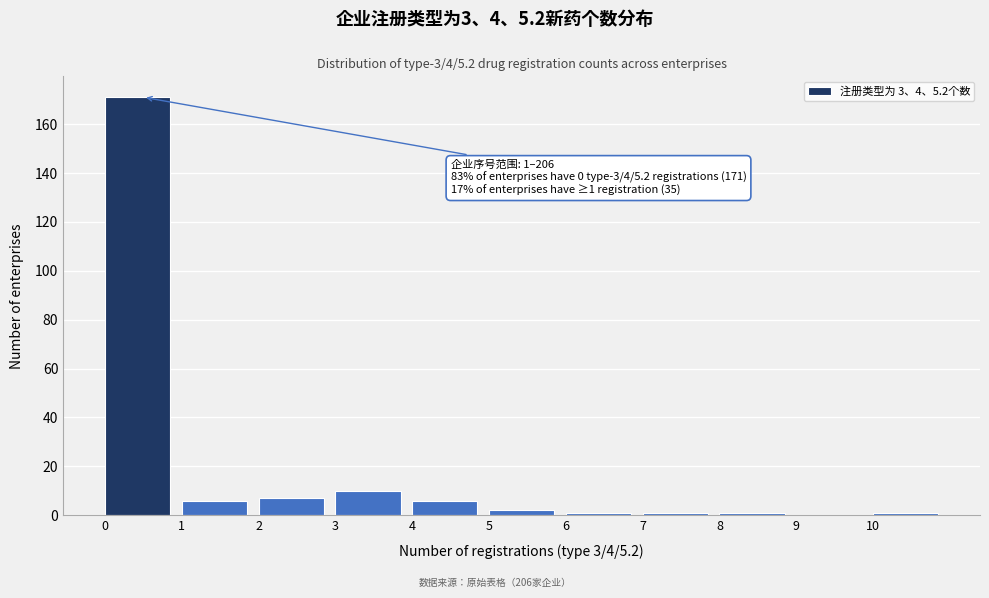

Over which range of the x-axis is the bar tallest?

0 to 1